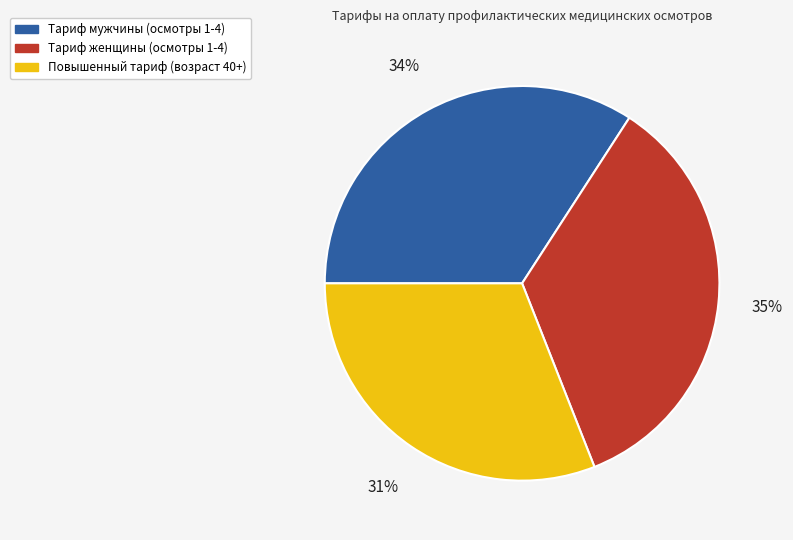

To the nearest percent, what is the average slice percentage?

33%